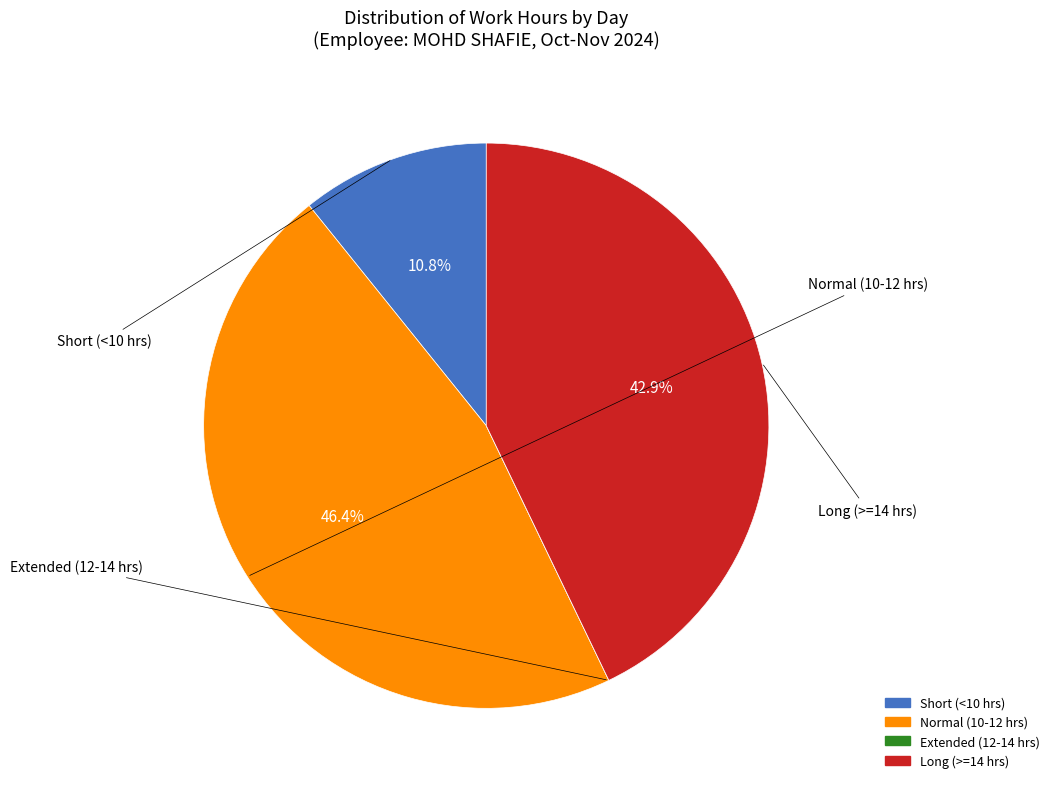

Does any single category account for the majority?

No